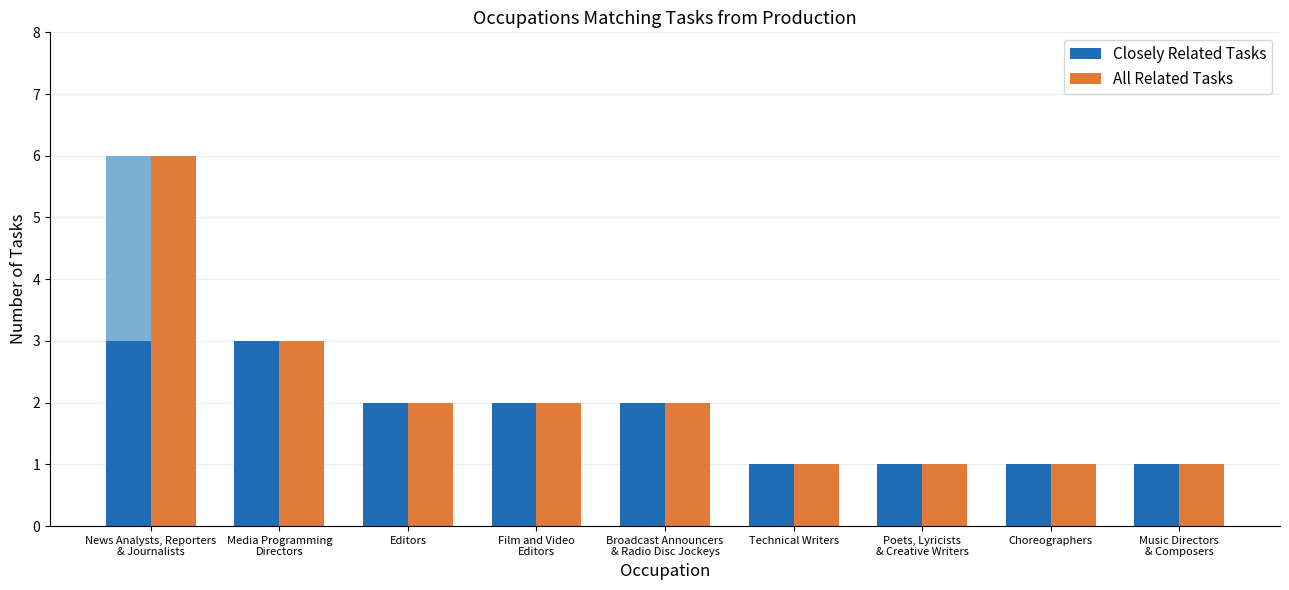

True or false: Closely Related Tasks has a value of 1 at Choreographers.

True